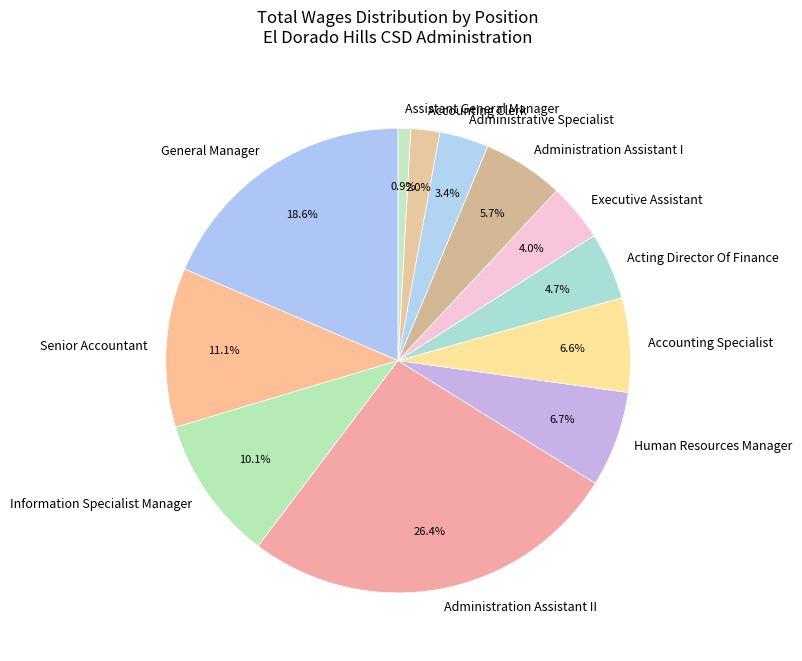

To the nearest percent, what percentage of the pie is Human Resources Manager?

7%